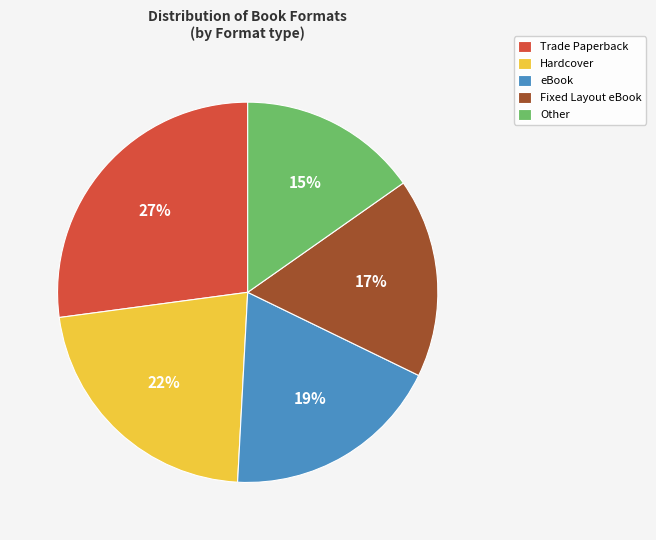

Rank the categories by value from lowest to highest.

Other, Fixed Layout eBook, eBook, Hardcover, Trade Paperback